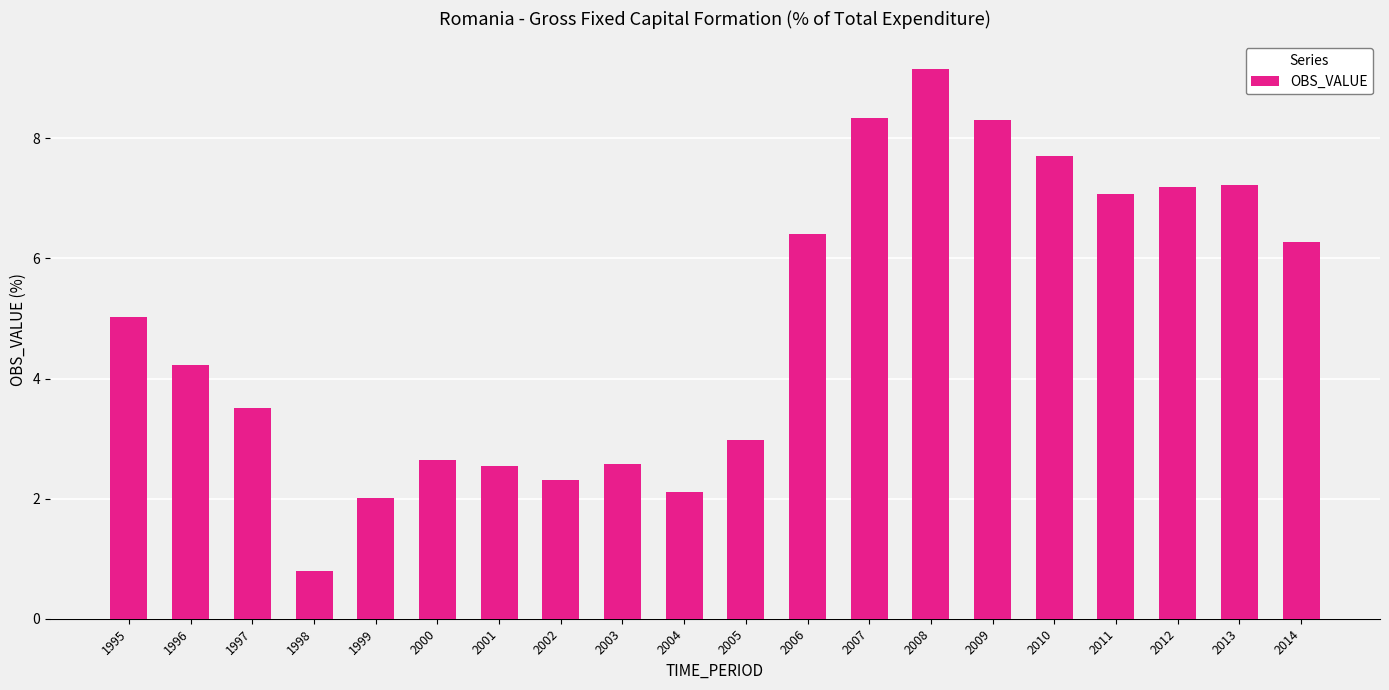

The value at 2012 is 4.9. True or false?

False